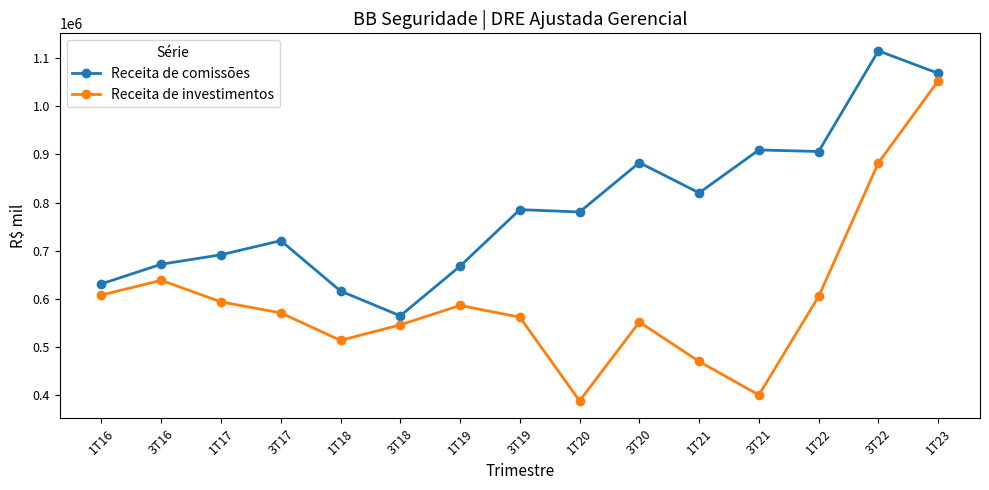

True or false: Receita de comissões and Receita de investimentos intersect in this chart.

False